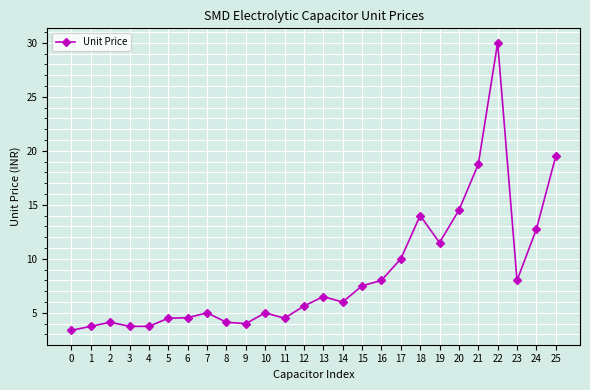

What is the value of the 11th point from the left?

5.0